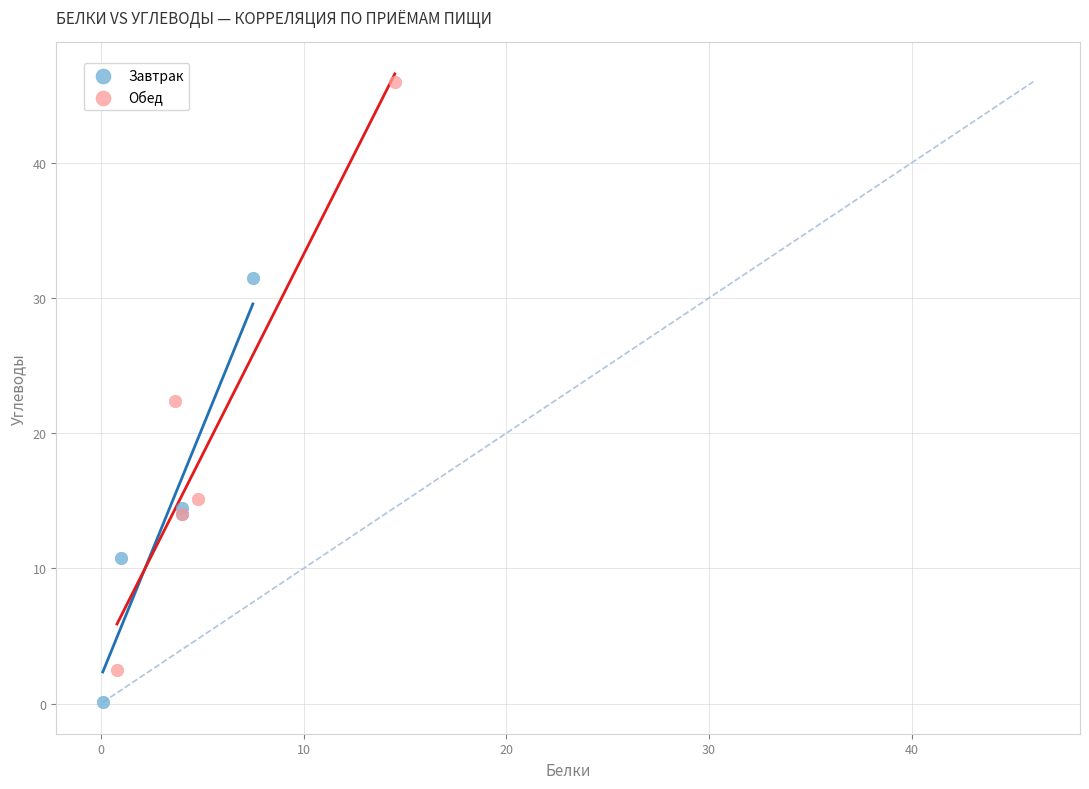

Which series has the largest Y range (max minus min)?

Обед